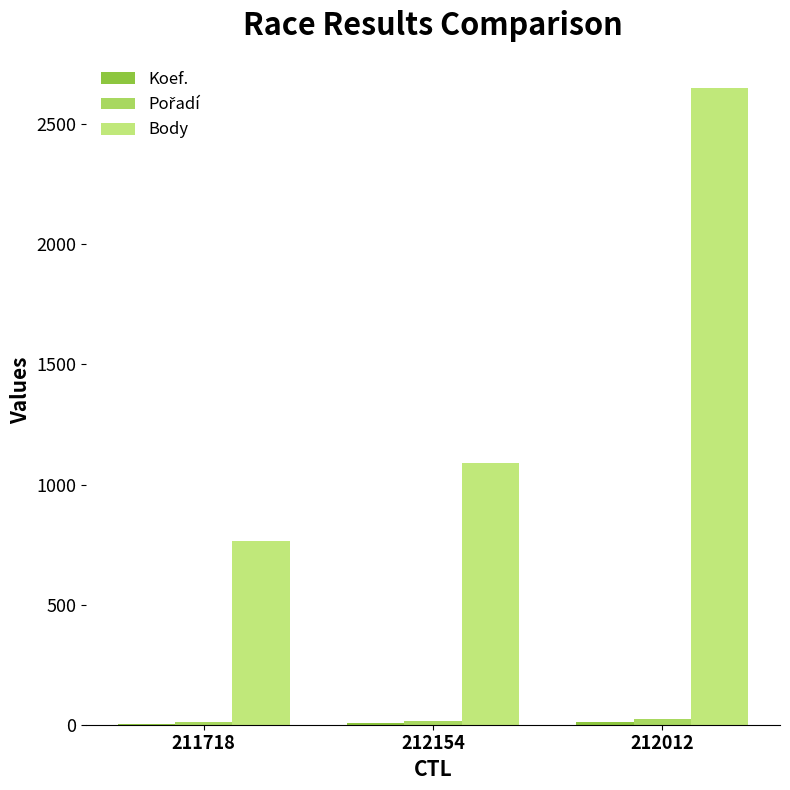

What is the label of the 2nd bar from the left?

212154